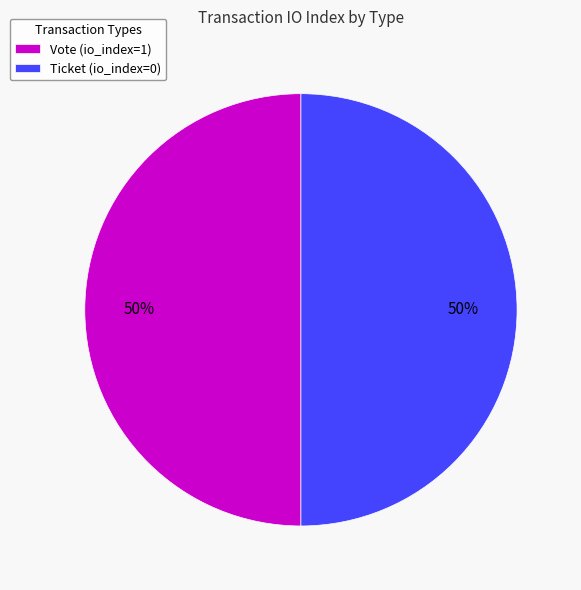

Is the sum of Ticket (io_index=0) and Vote (io_index=1) greater than half?

Yes